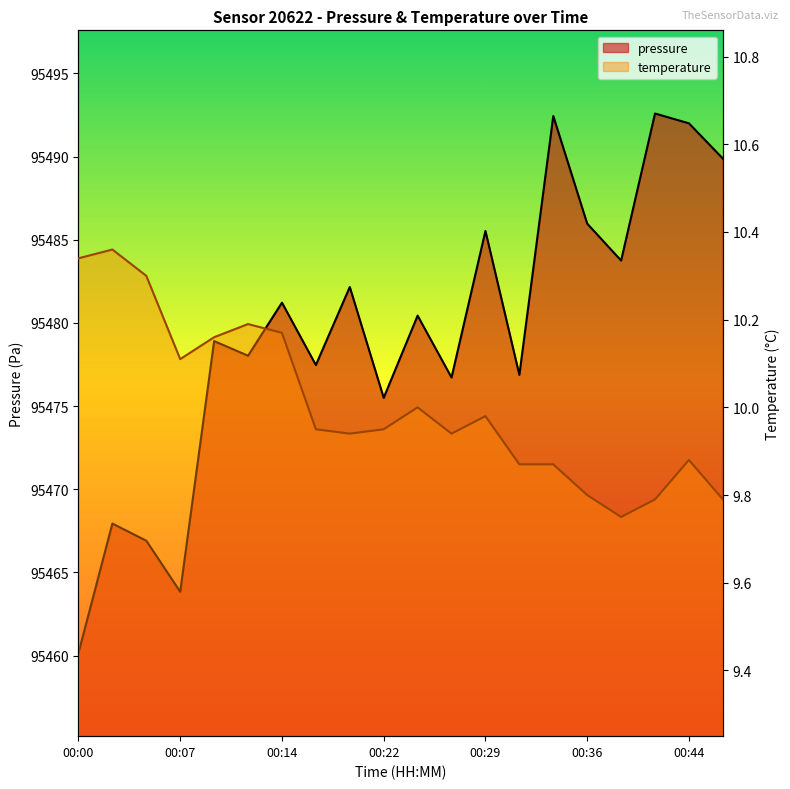

Rank the series at 11 from highest to lowest value.

pressure, temperature